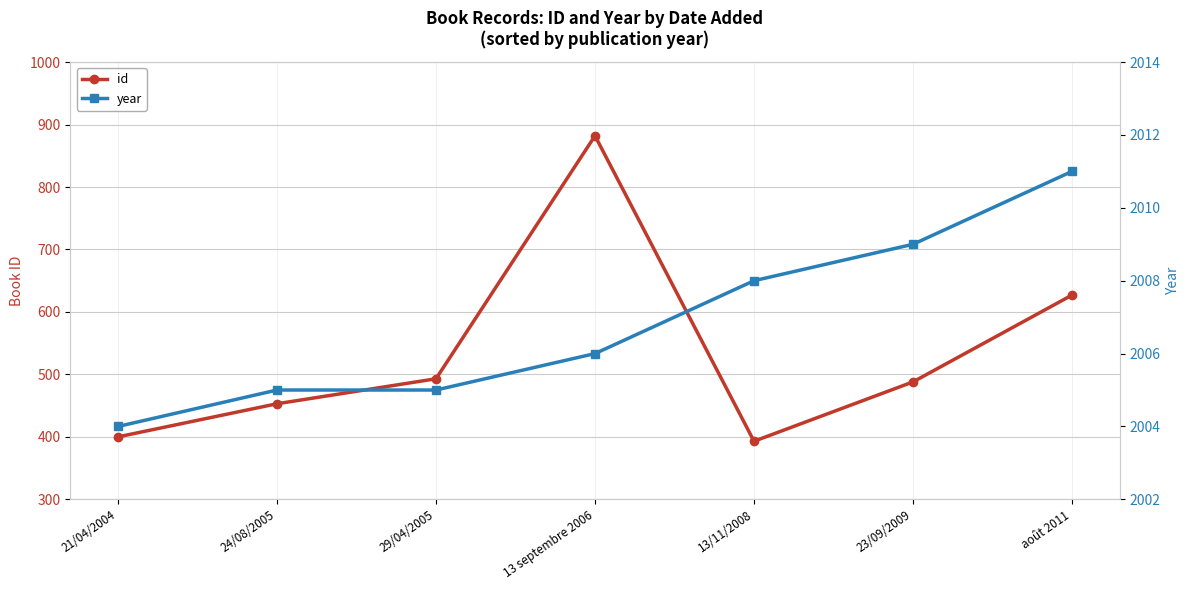

Rank the series at 29/04/2005 from lowest to highest value.

id, year